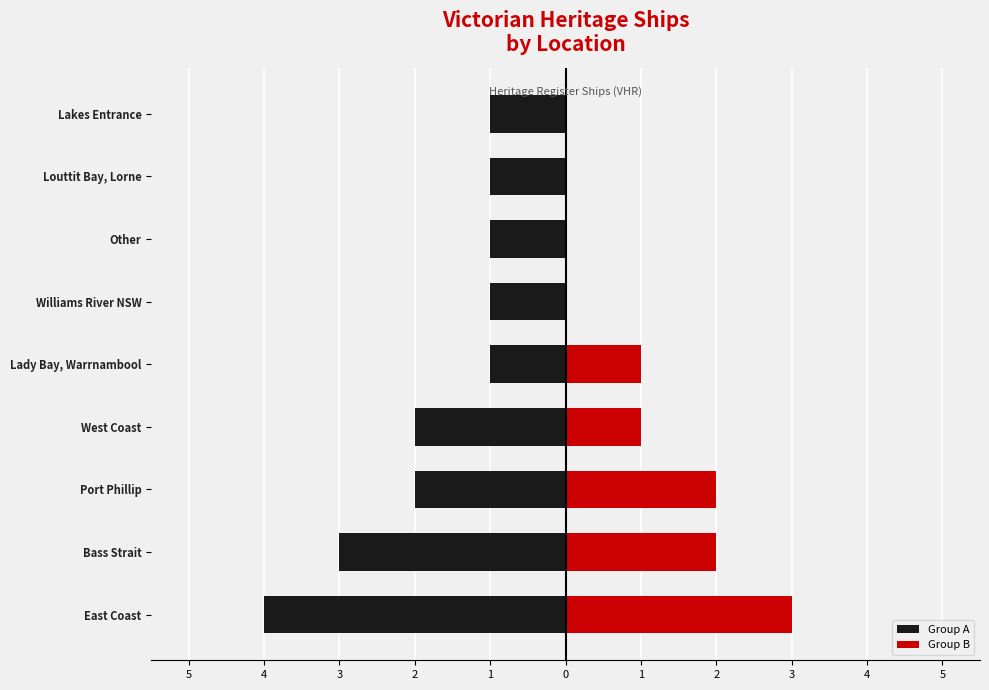

How many data points does each series have?

9